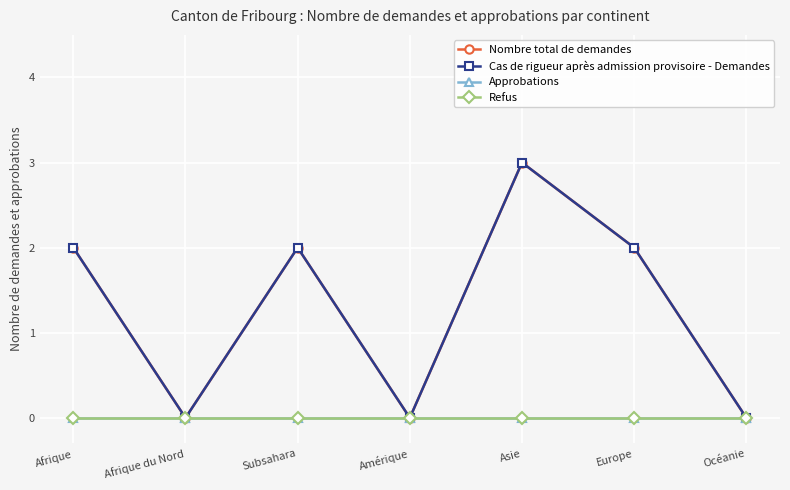

How many values in the Nombre total de demandes series are below 2?

3